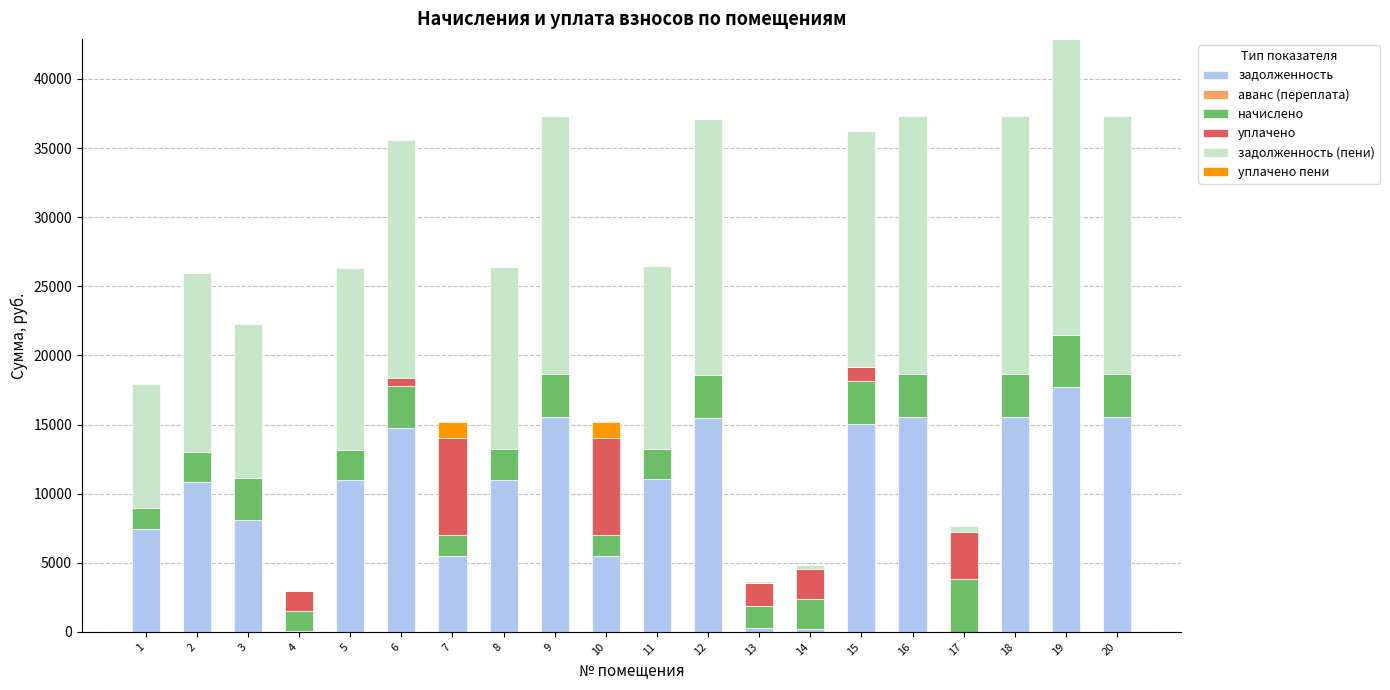

What is the sum of all задолженность values?

196006.1